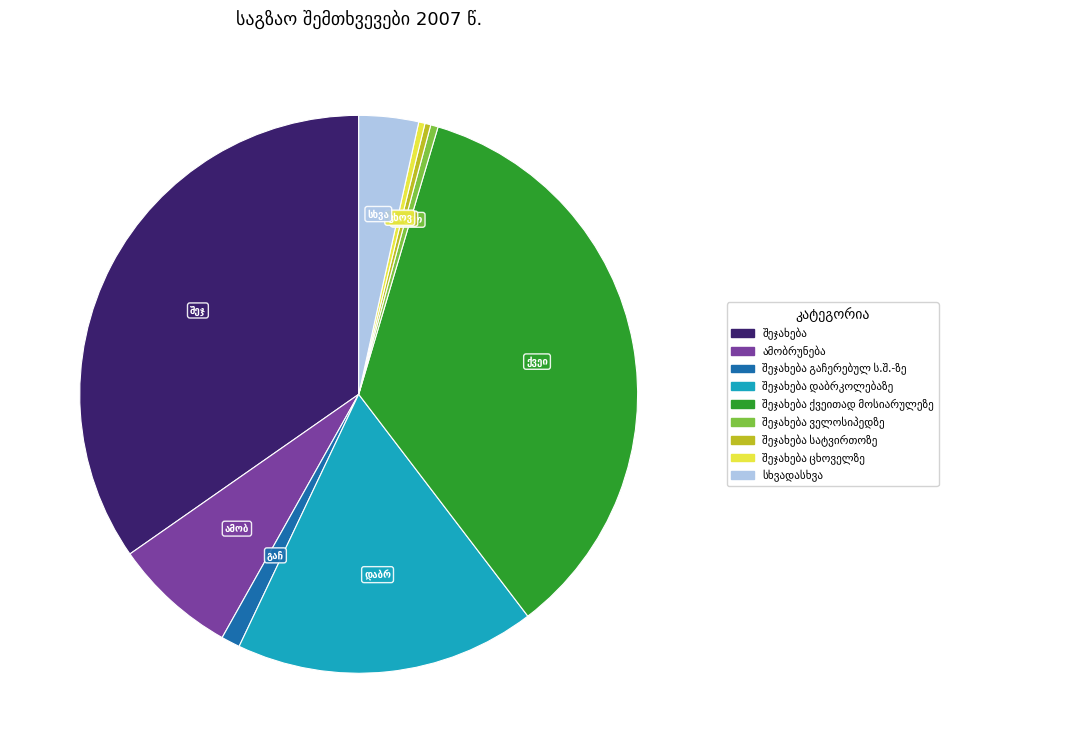

Does any single category account for the majority?

No